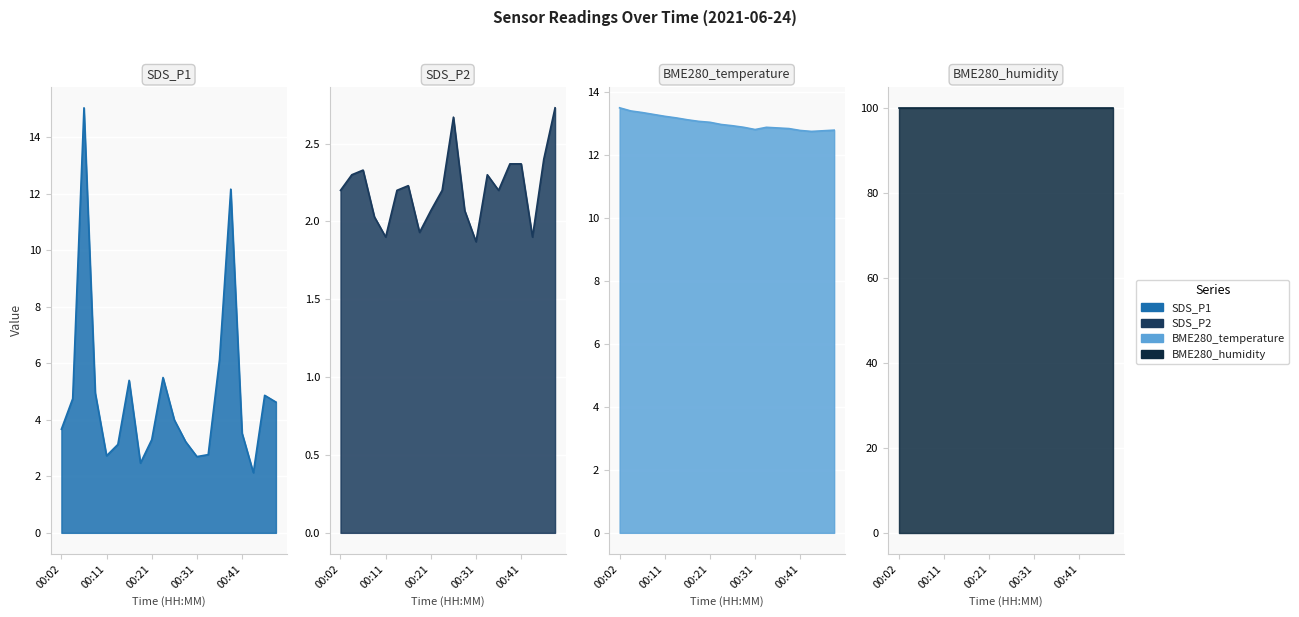

What value does the SDS_P1 series have at 00:36?

6.1